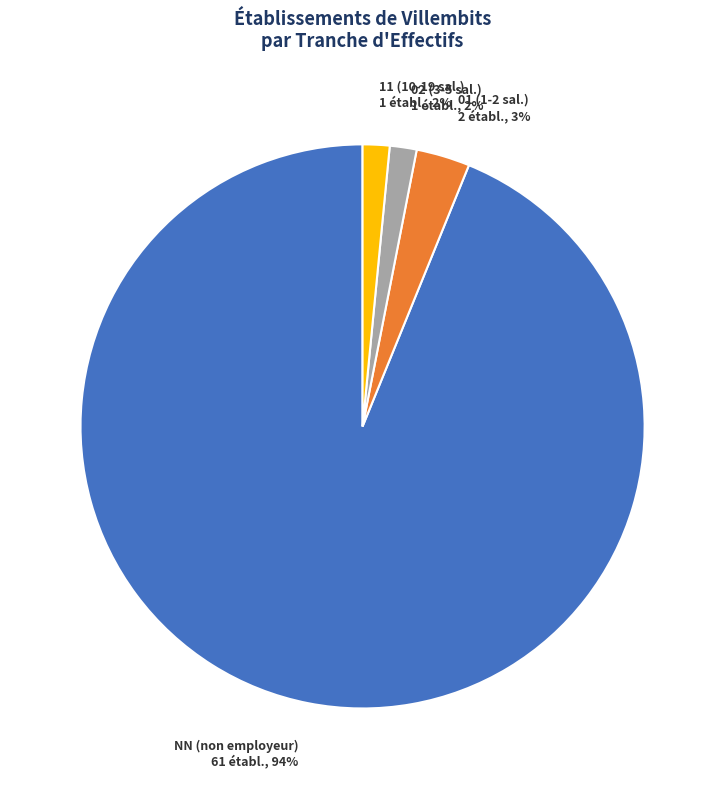

Which slice is the largest?

NN (non employeur)